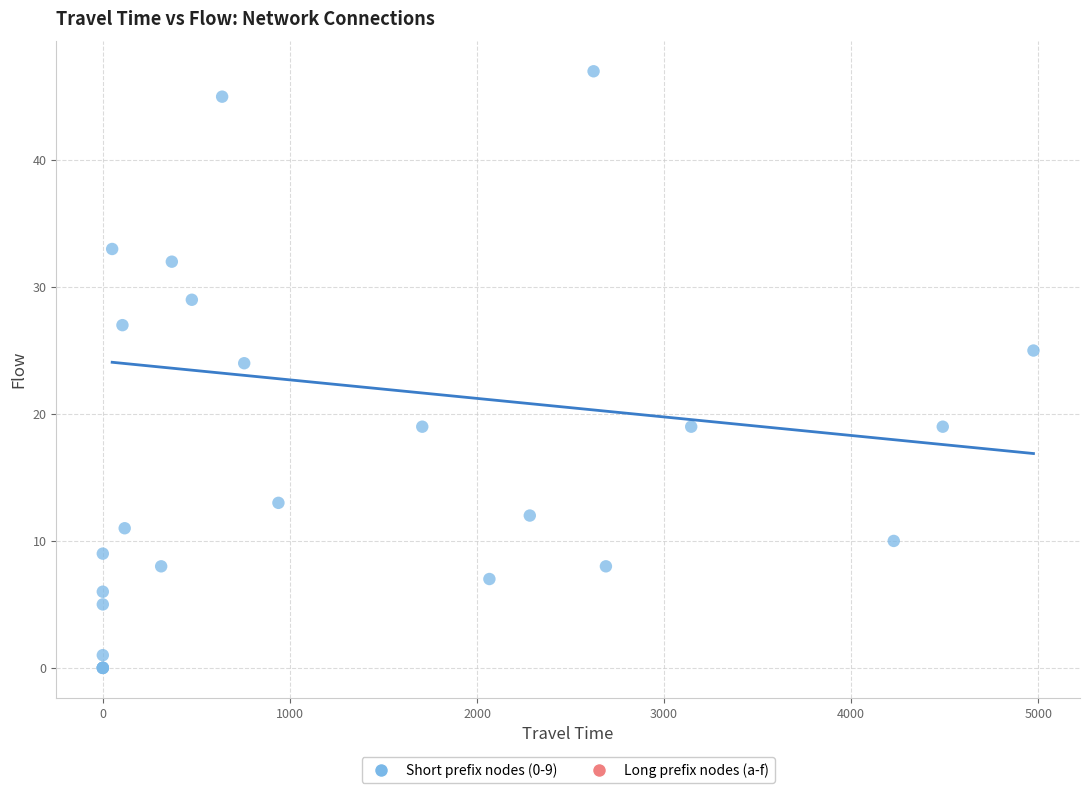

What Y value in the scatter plot is closest to 23?

24